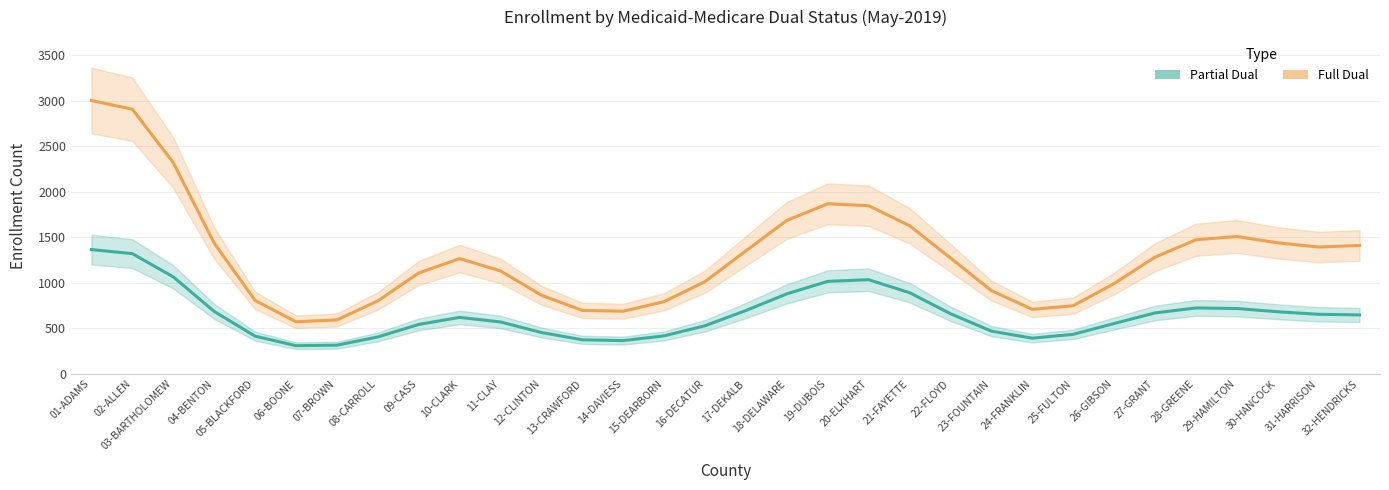

The Full Dual series shows 555.8 at 29-HAMILTON. True or false?

False